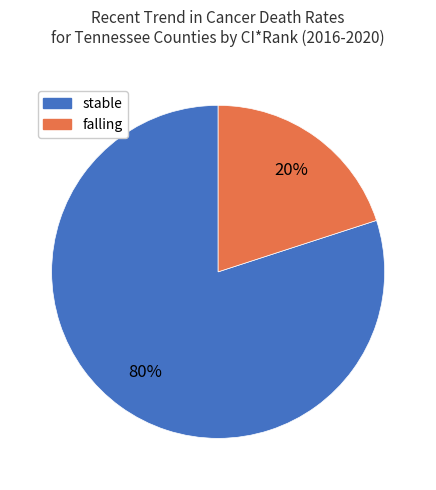

To the nearest percent, what is the average slice percentage?

50%